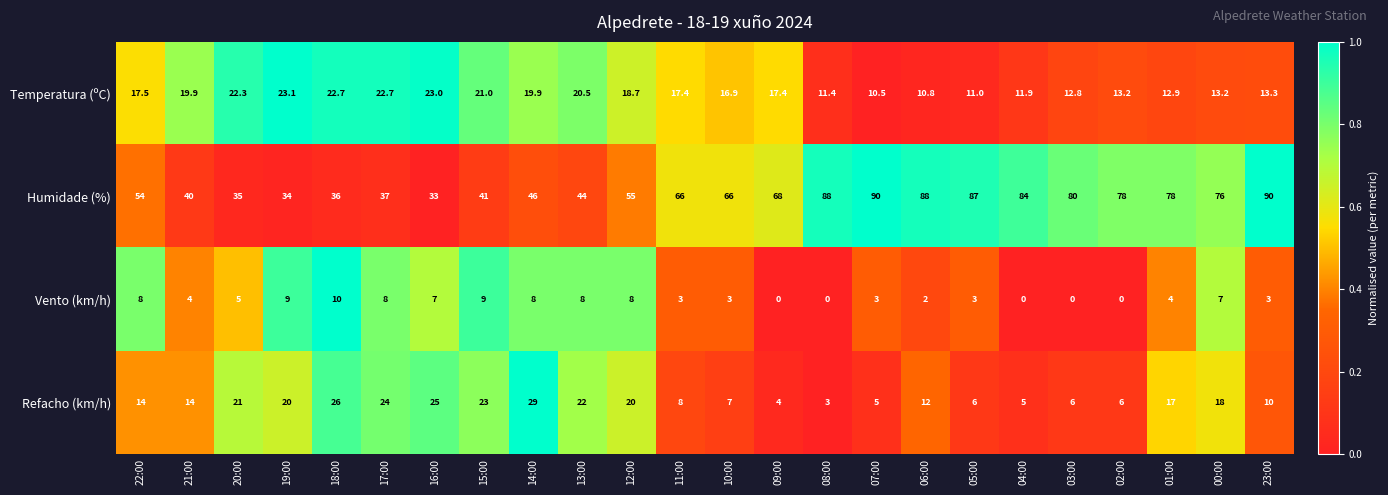

Which series has the largest range (max minus min)?

Humidade (%)